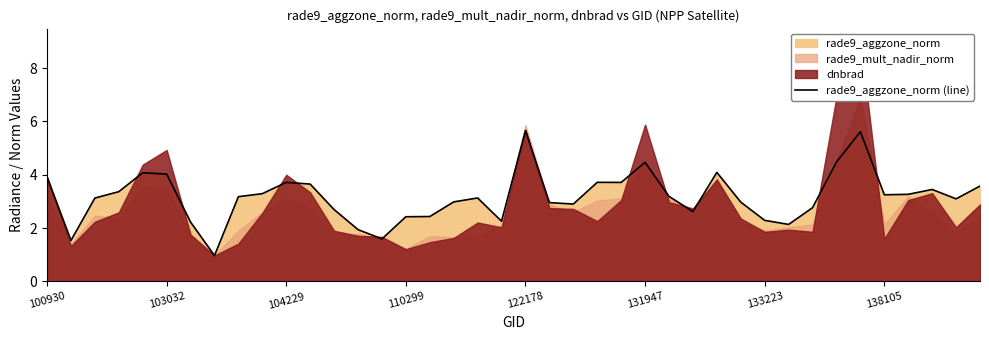

True or false: rade9_aggzone_norm (line) has a value of 4.5 at 131947.

True